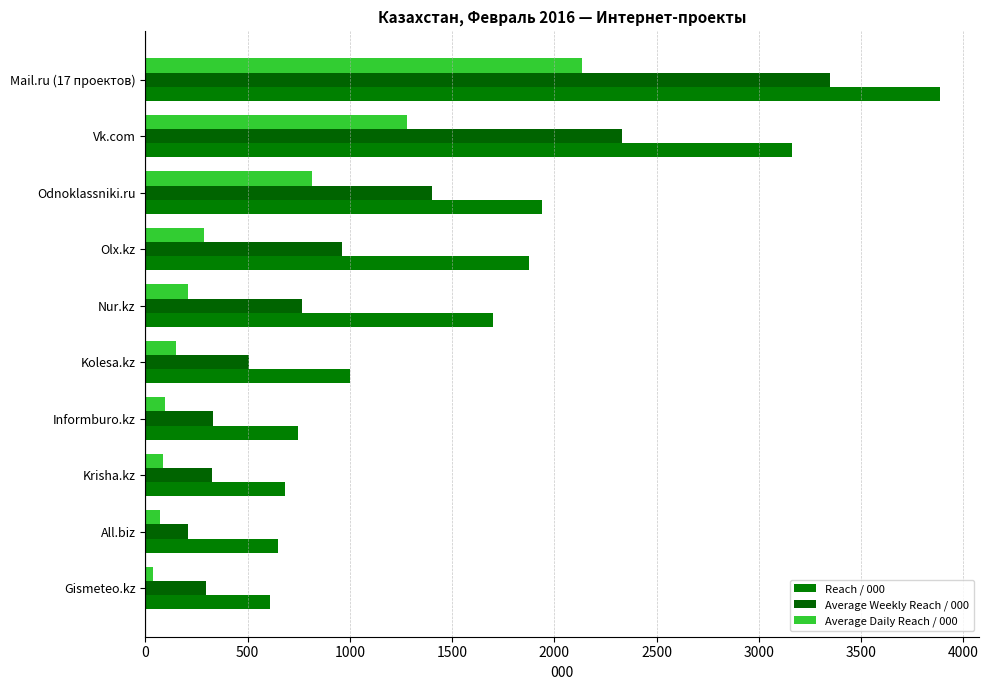

How many values in the Average Weekly Reach / 000 series are below 764?

5